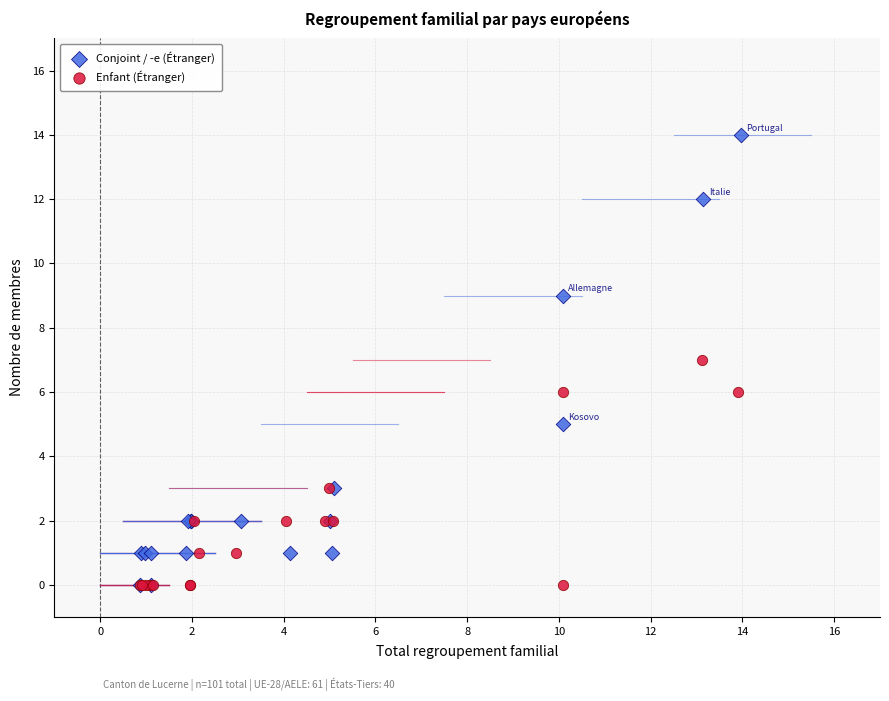

Which series has the widest spread of Y values?

Conjoint / -e (Étranger)